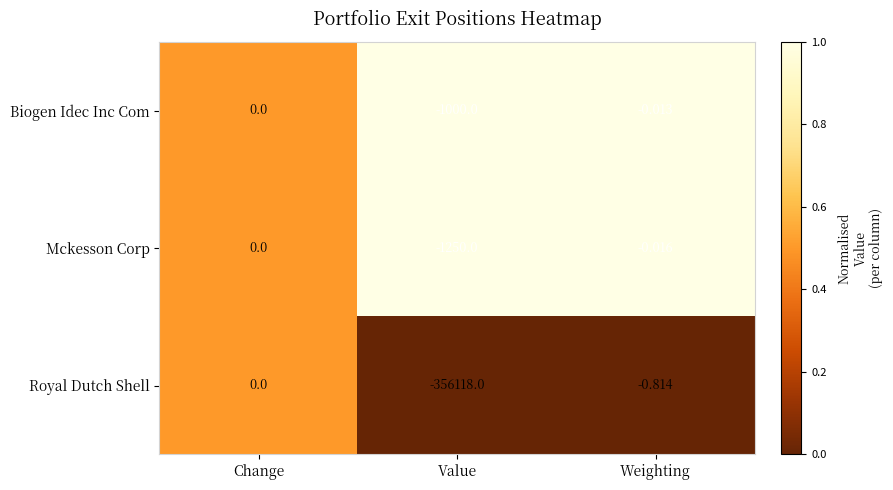

How many data points in Royal Dutch Shell are less than 0?

2